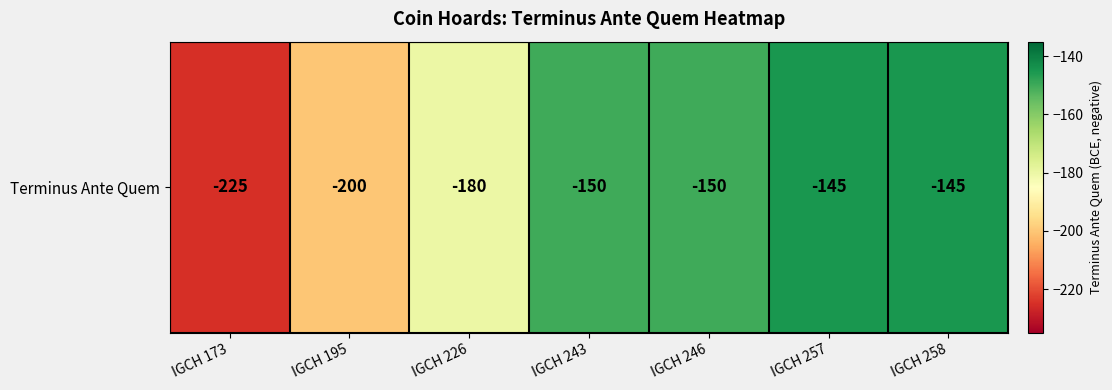

Which label corresponds to the smallest value in the chart?

IGCH 173